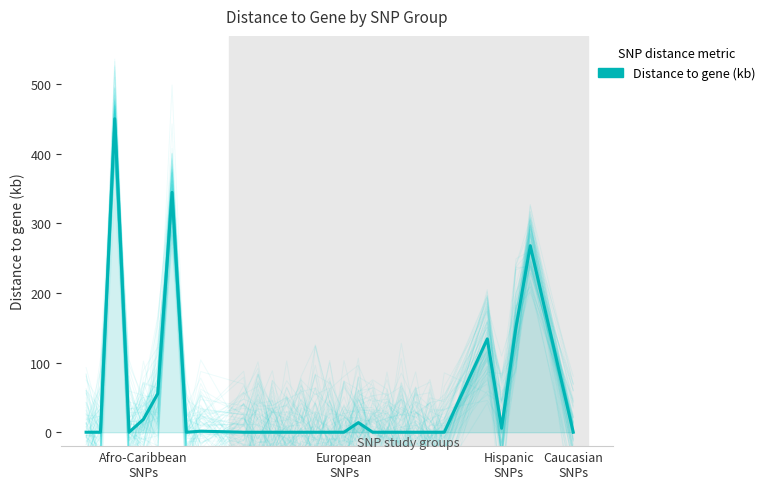

Reading left to right, what are all the values shown in this chart?

0.0	0.0	450.3	0.0	18.5	55.4	344.6	0.0	1.5	0.0	0.0	0.0	0.0	0.0	0.0	0.0	0.0	13.8	0.0	0.0	0.0	0.0	0.0	0.0	134.0	5.7	150.6	268.0	0.0